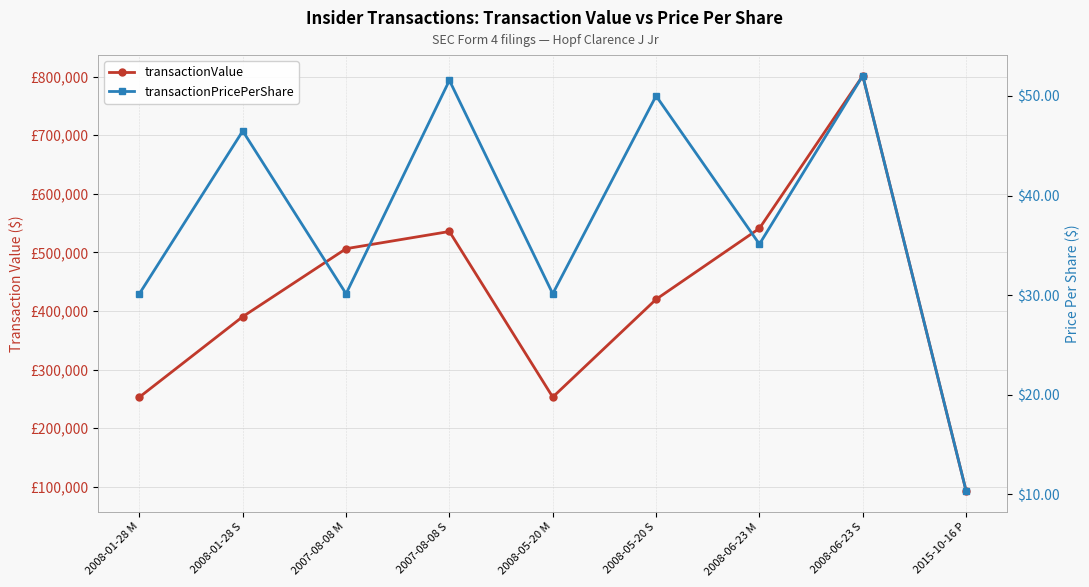

At how many categories does at least one series exceed 43126?

9